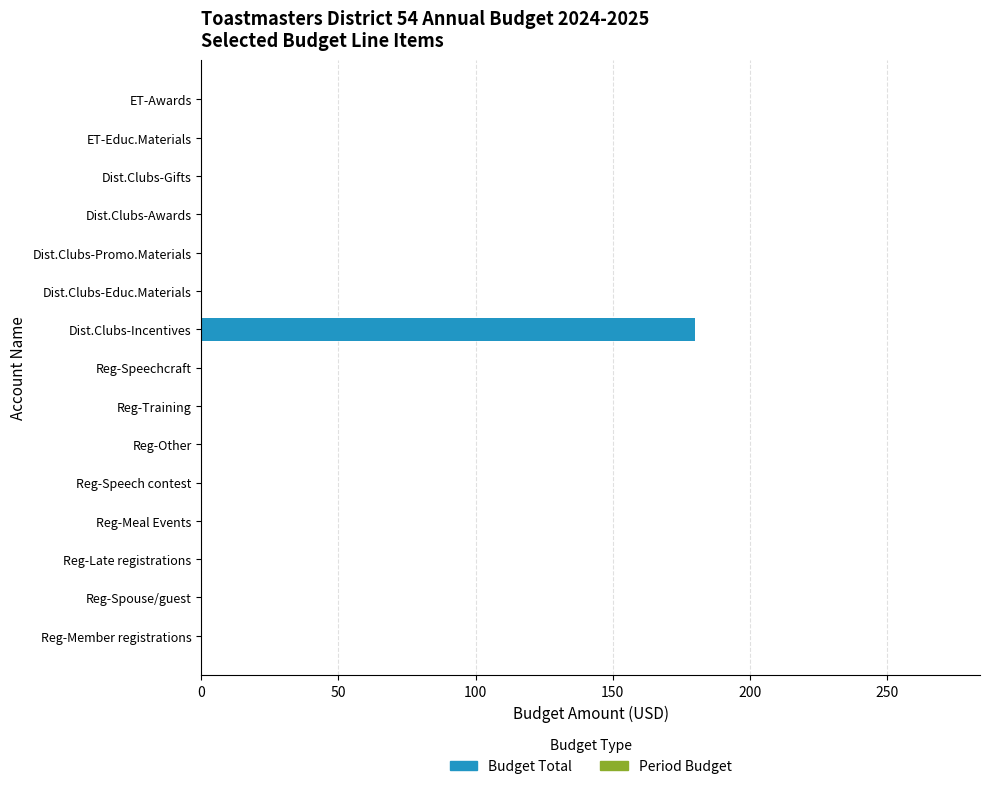

Count the number of categories in the chart.

15